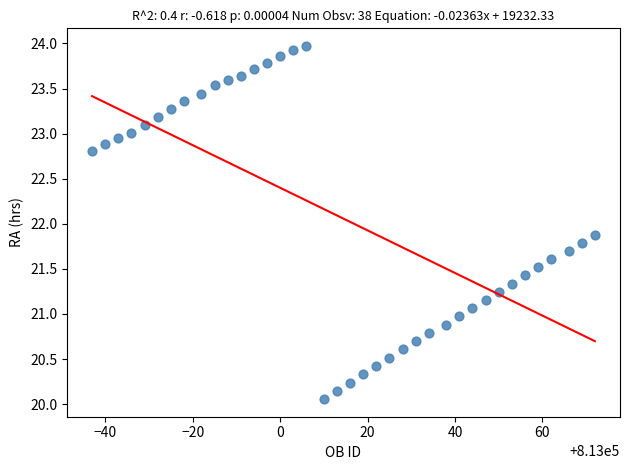

What Y value in the scatter plot is closest to 22?

21.9